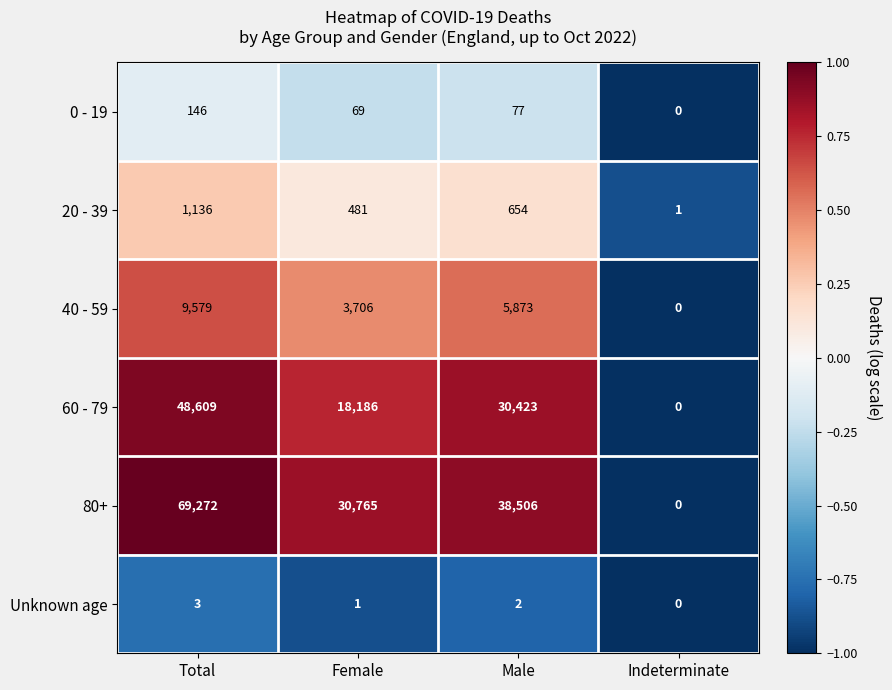

What is the difference between the maximum and minimum values in the 40 - 59 series?

9579